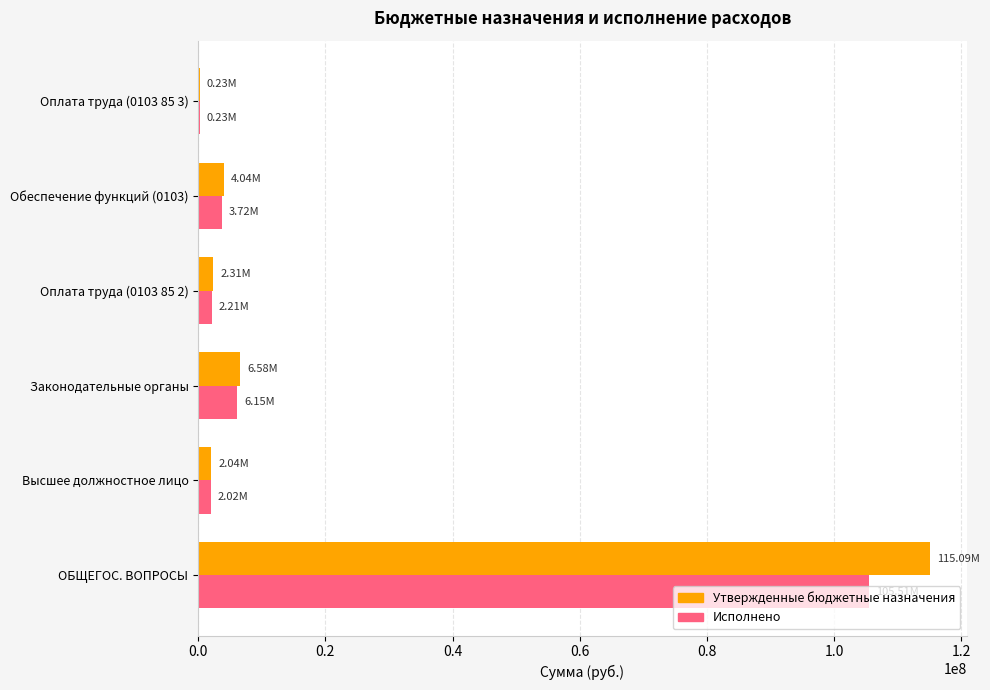

What is the total value across all series at Законодательные органы?

12736175.0